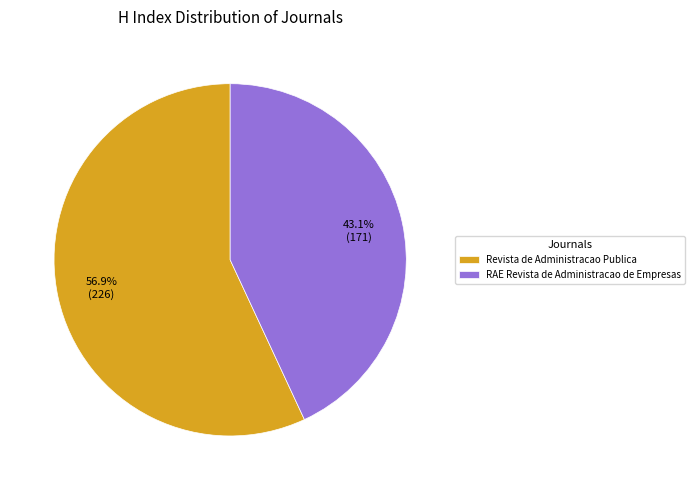

Count the number of slices in the pie.

2